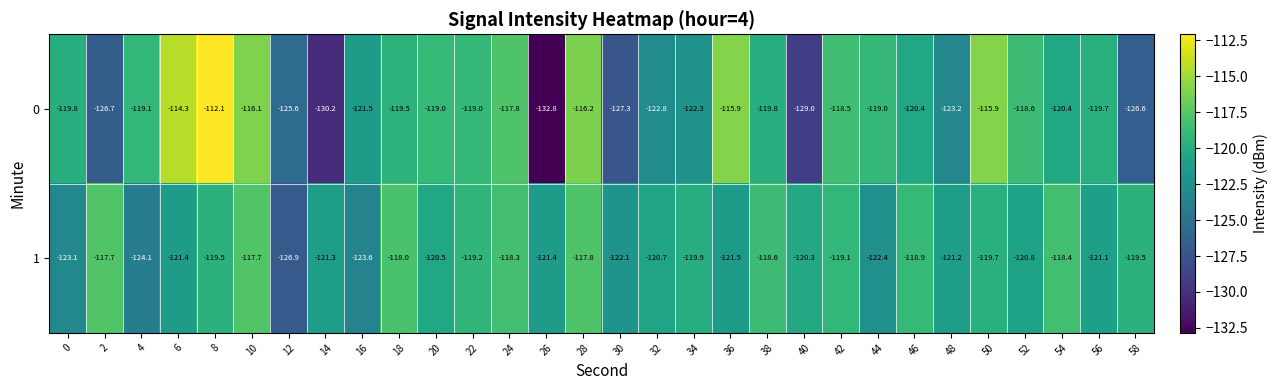

What is the difference between the second highest and minimum values in the 0 series?

18.5